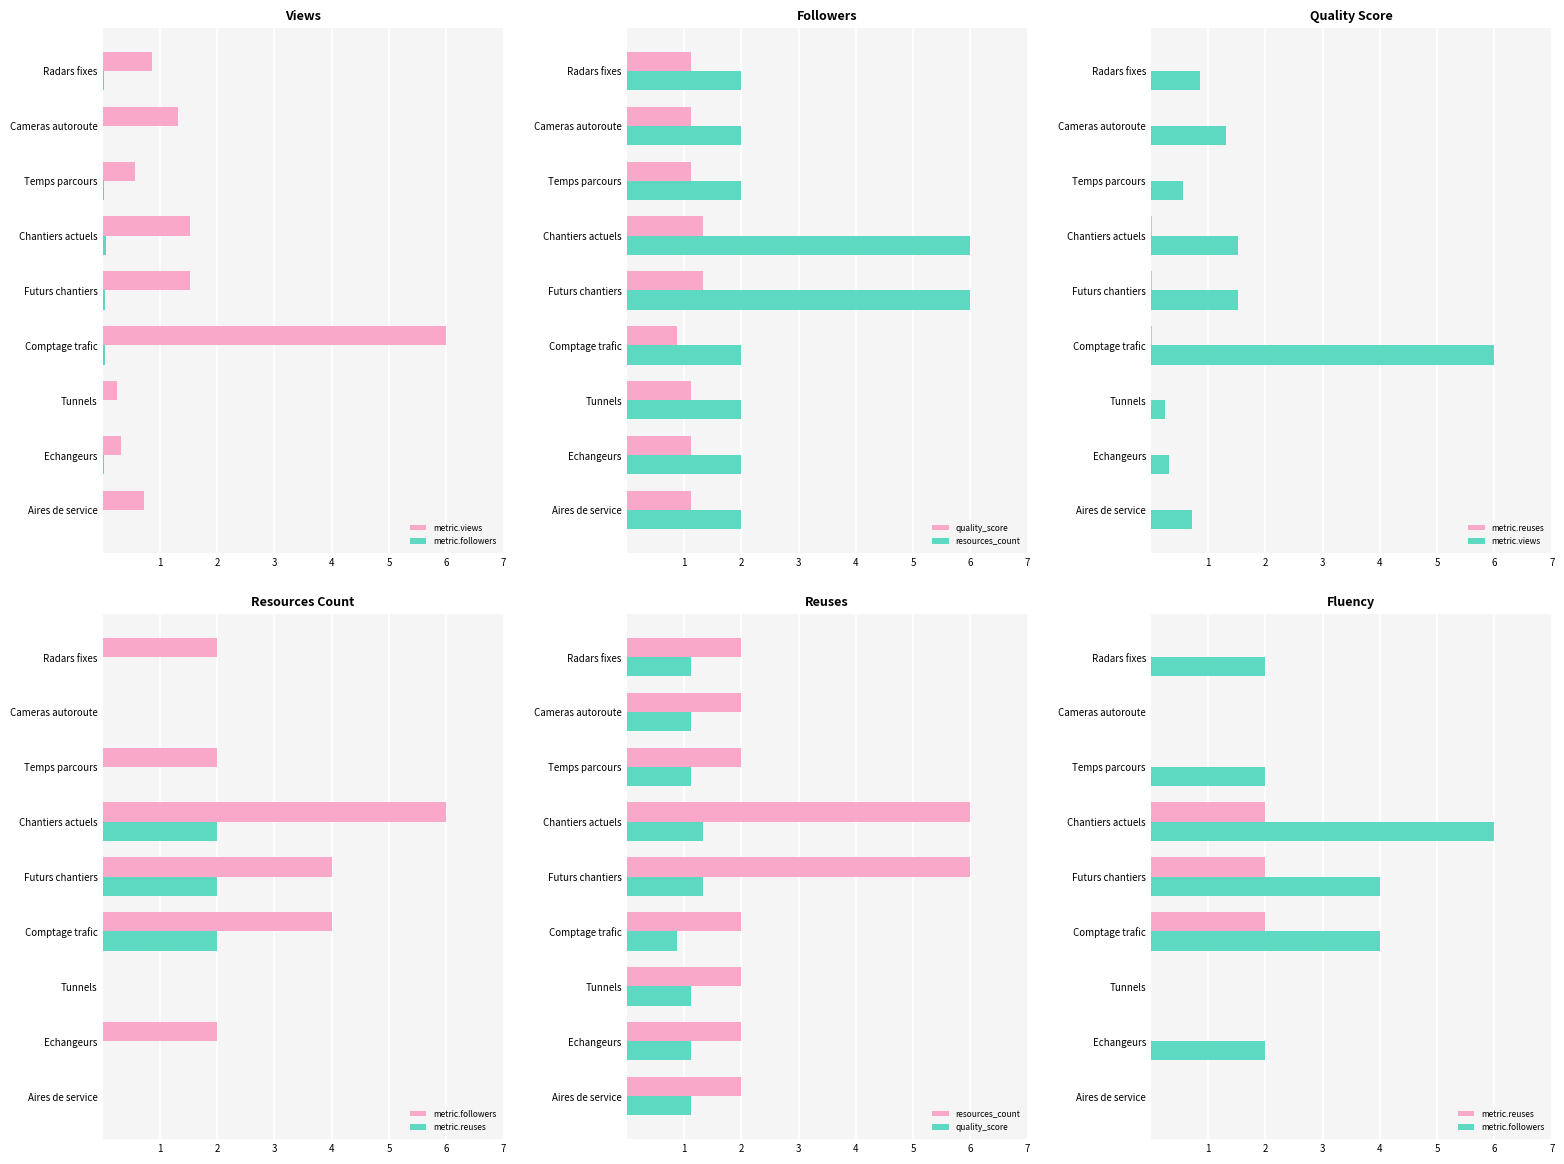

Which series has the largest total across all categories?

resources_count